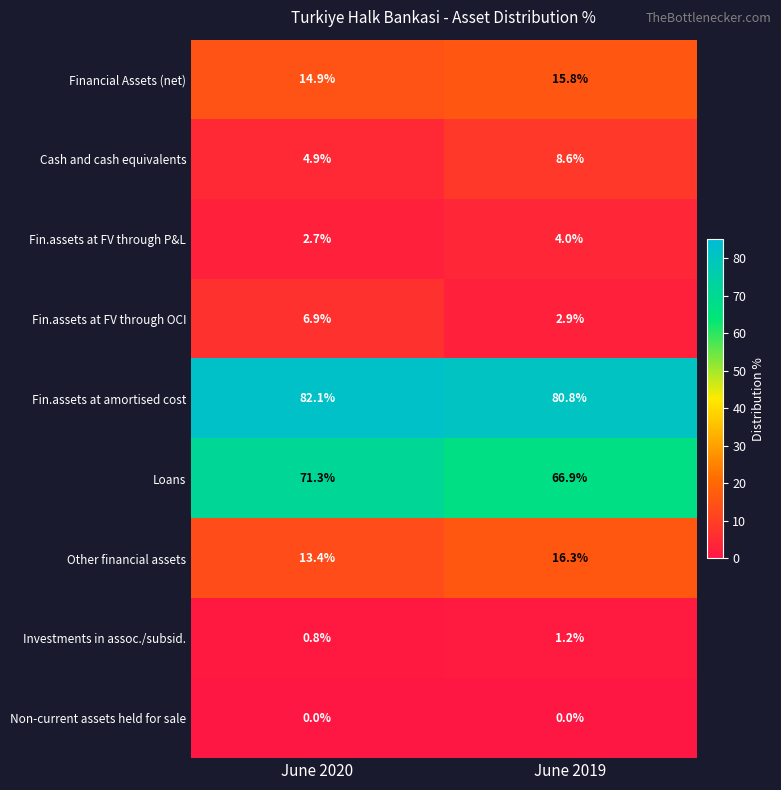

Where is Financial Assets (net) nearest to the value 15?

June 2020